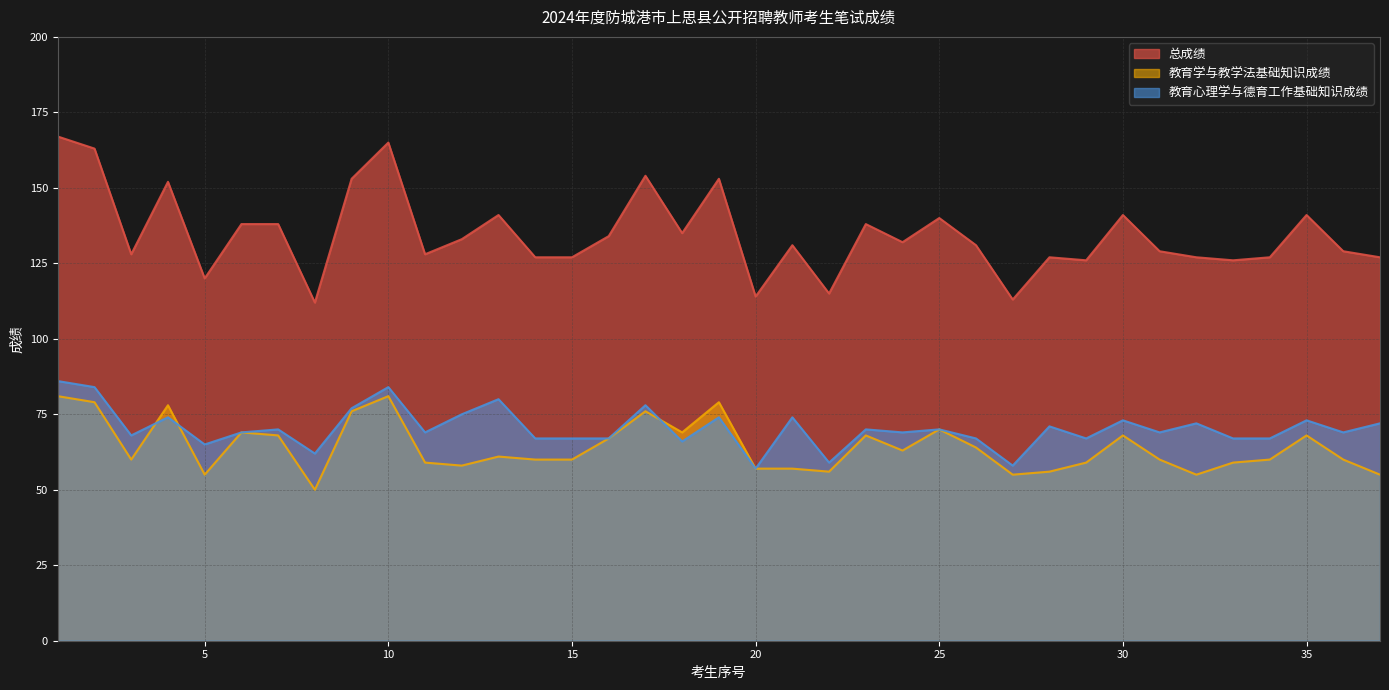

Reading right to left, extract all data points from this chart.

总成绩: 127	129	141	127	126	127	129	141	126	127	113	131	140	132	138	115	131	114	153	135	154	134	127	127	141	133	128	165	153	112	138	138	120	152	128	163	167
教育学与教学法基础知识成绩: 55	60	68	60	59	55	60	68	59	56	55	64	70	63	68	56	57	57	79	69	76	67	60	60	61	58	59	81	76	50	68	69	55	78	60	79	81
教育心理学与德育工作基础知识成绩: 72	69	73	67	67	72	69	73	67	71	58	67	70	69	70	59	74	57	74	66	78	67	67	67	80	75	69	84	77	62	70	69	65	74	68	84	86